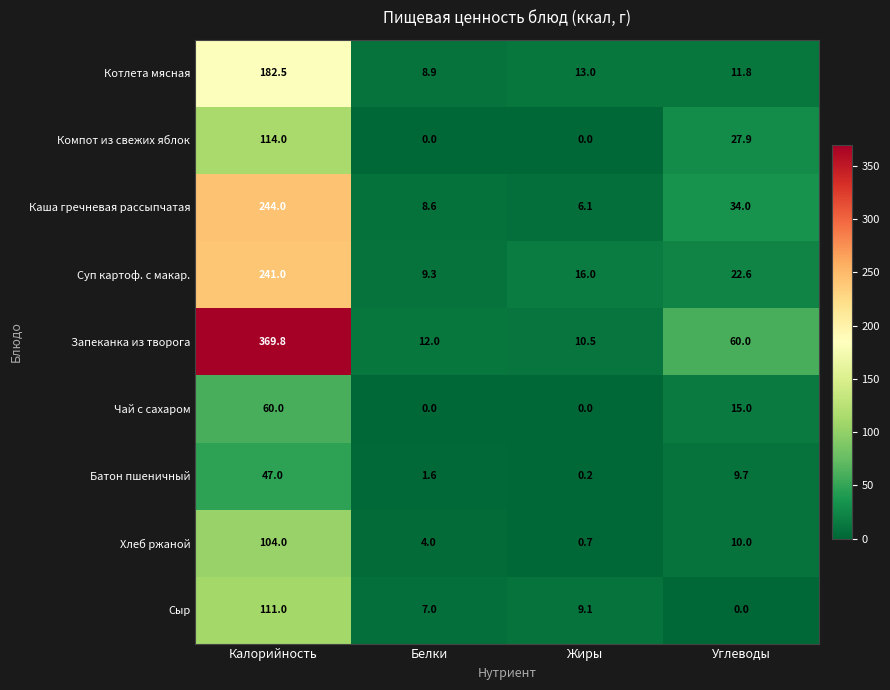

The Компот из свежих яблок series shows 46.0 at Жиры. True or false?

False